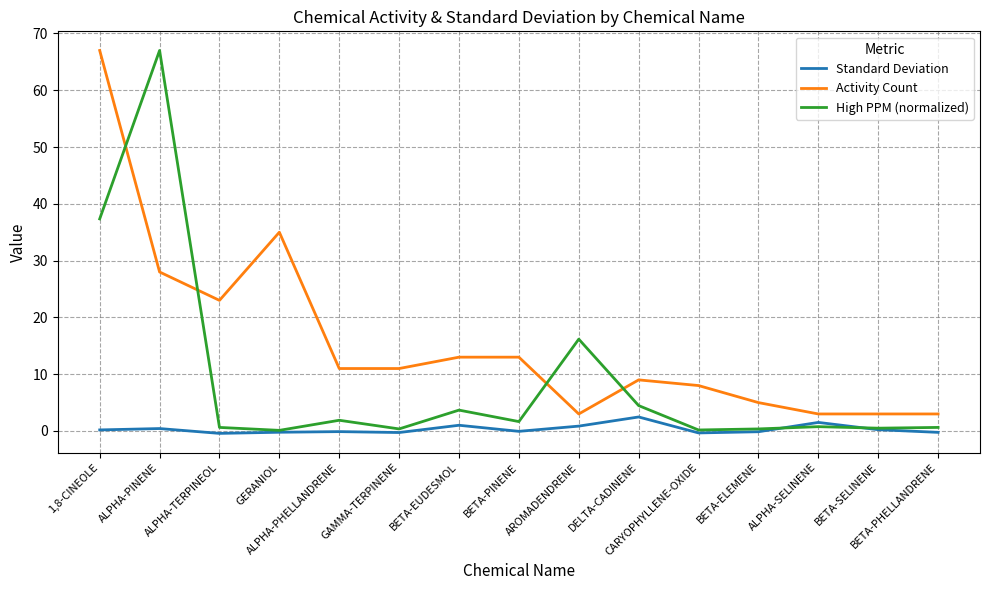

Does the chart have visible grid lines?

Yes